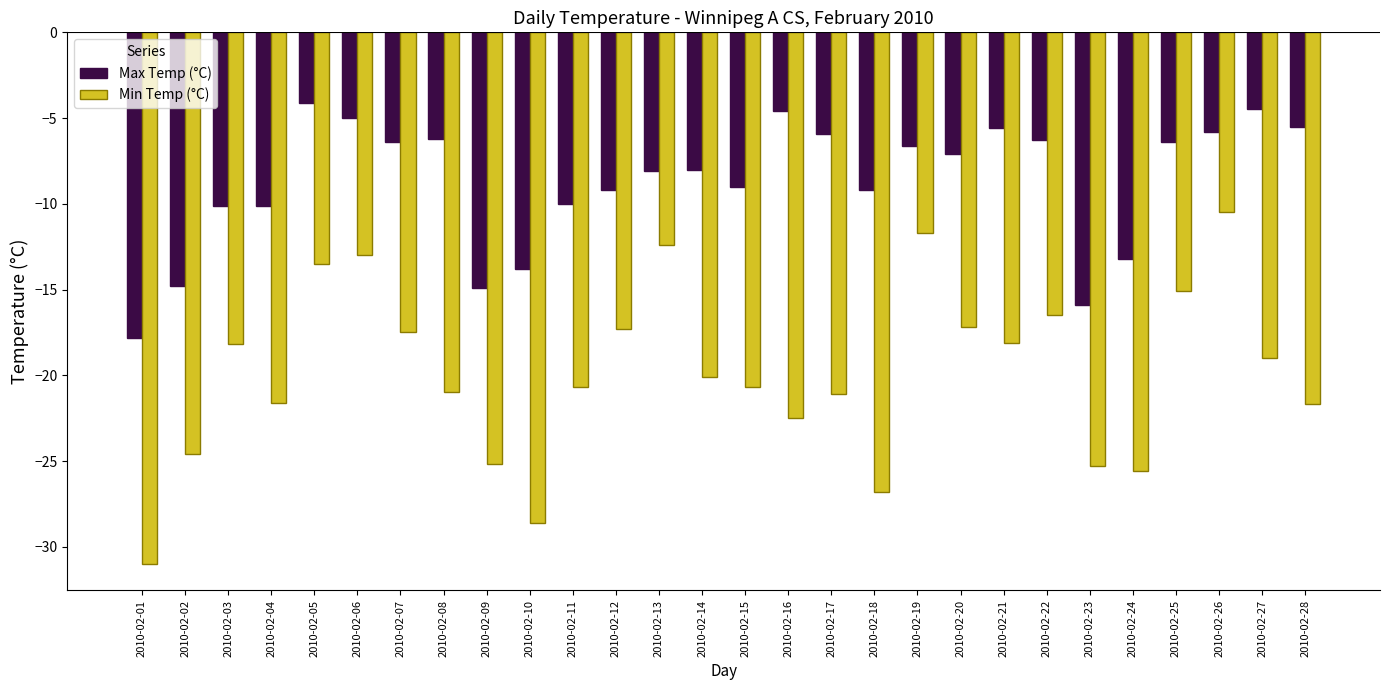

How many data points does each series have?

28